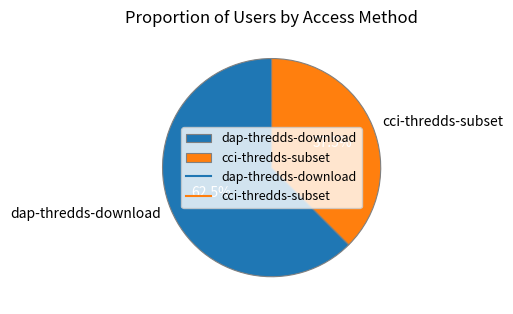

Between dap-thredds-download and cci-thredds-subset, which is larger?

dap-thredds-download